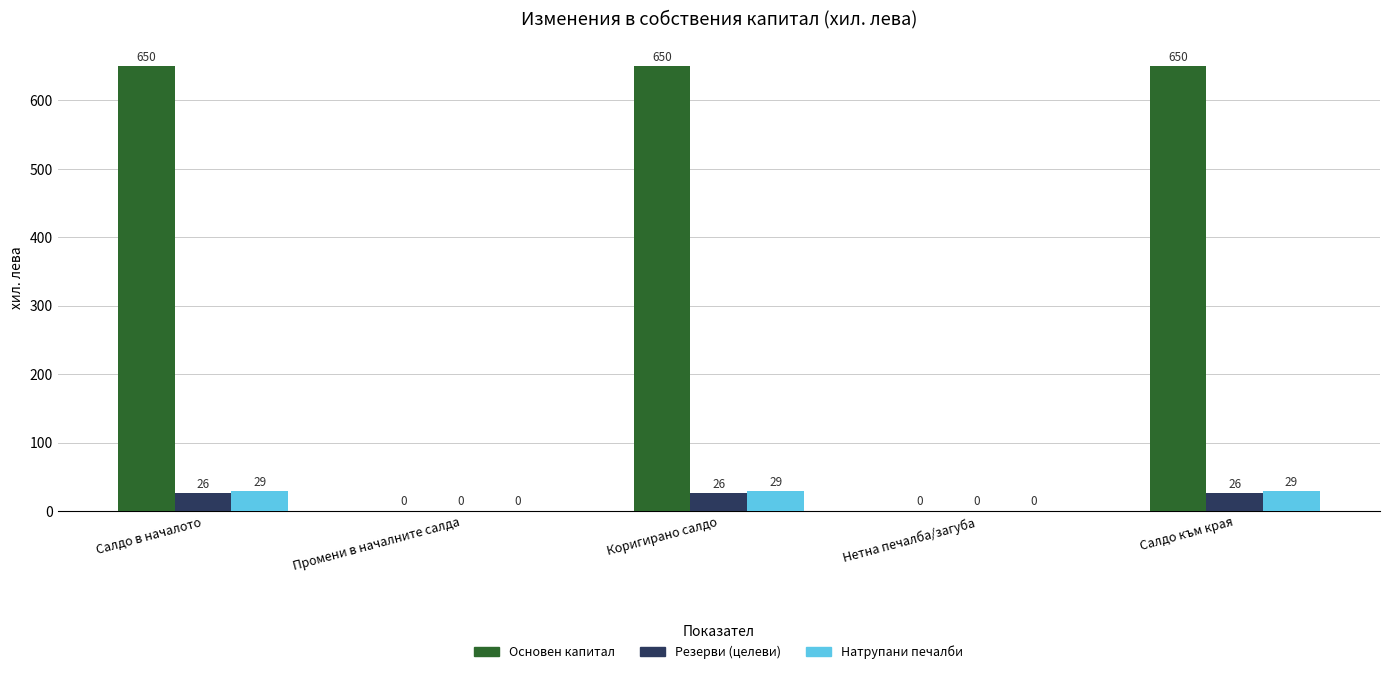

Reading left to right, list all the values displayed in this chart.

Основен капитал: 650	0	650	0	650
Резерви (целеви): 26	0	26	0	26
Натрупани печалби: 29	0	29	0	29